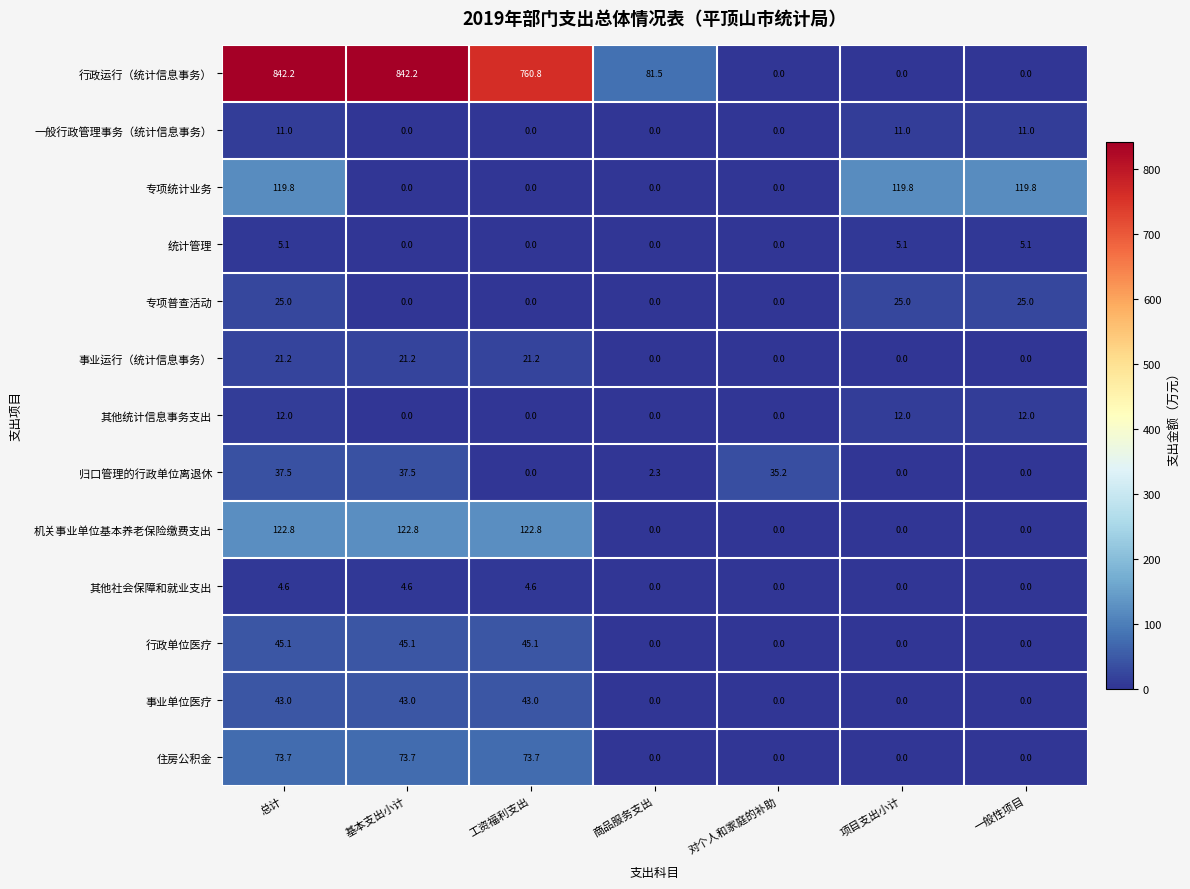

At how many categories does at least one series exceed 107?

5